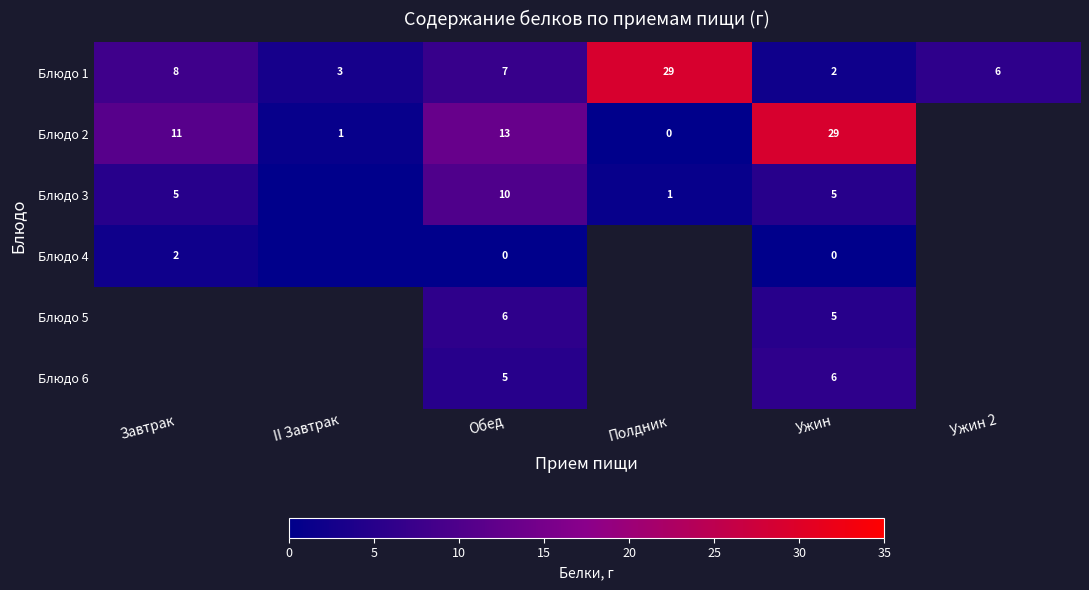

Which has a higher value, II Завтрак or Обед?

Обед